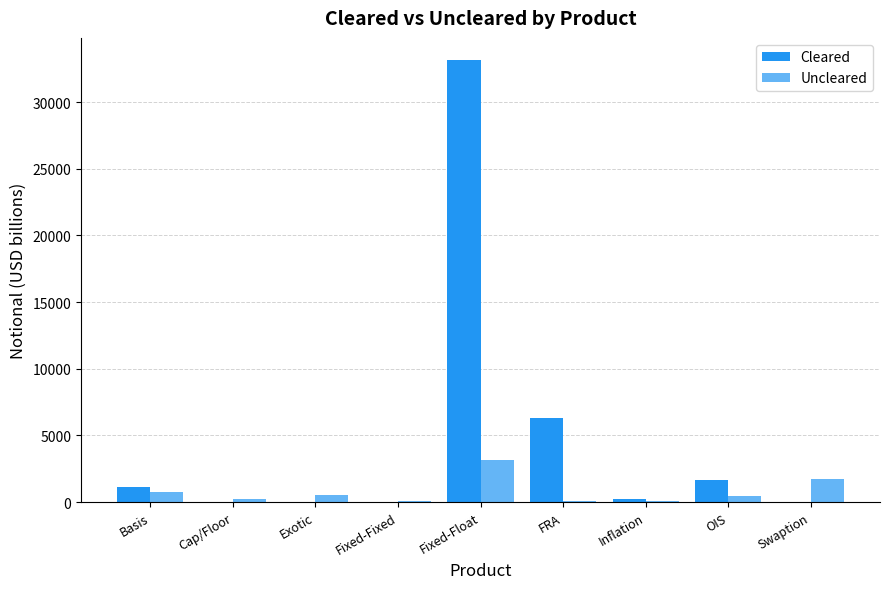

At which category does the chart reach its peak across all series?

Fixed-Float